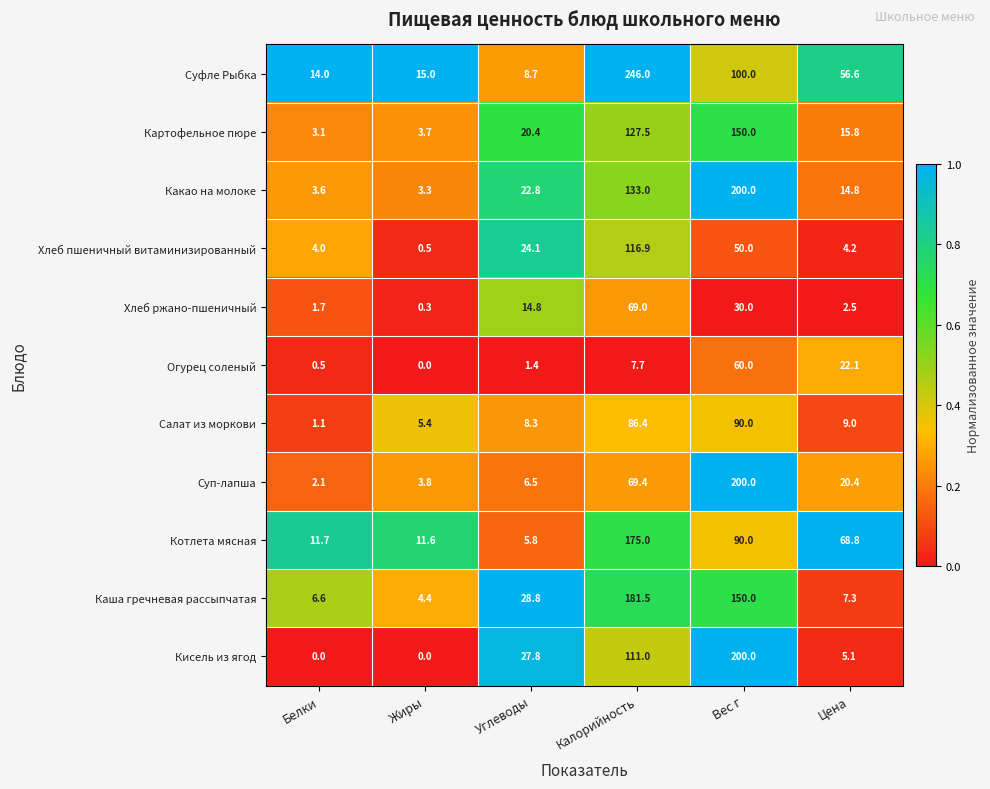

Rank the series at Белки from highest to lowest value.

Суфле Рыбка, Котлета мясная, Каша гречневая рассыпчатая, Хлеб пшеничный витаминизированный, Какао на молоке, Картофельное пюре, Суп-лапша, Хлеб ржано-пшеничный, Салат из моркови, Огурец соленый, Кисель из ягод